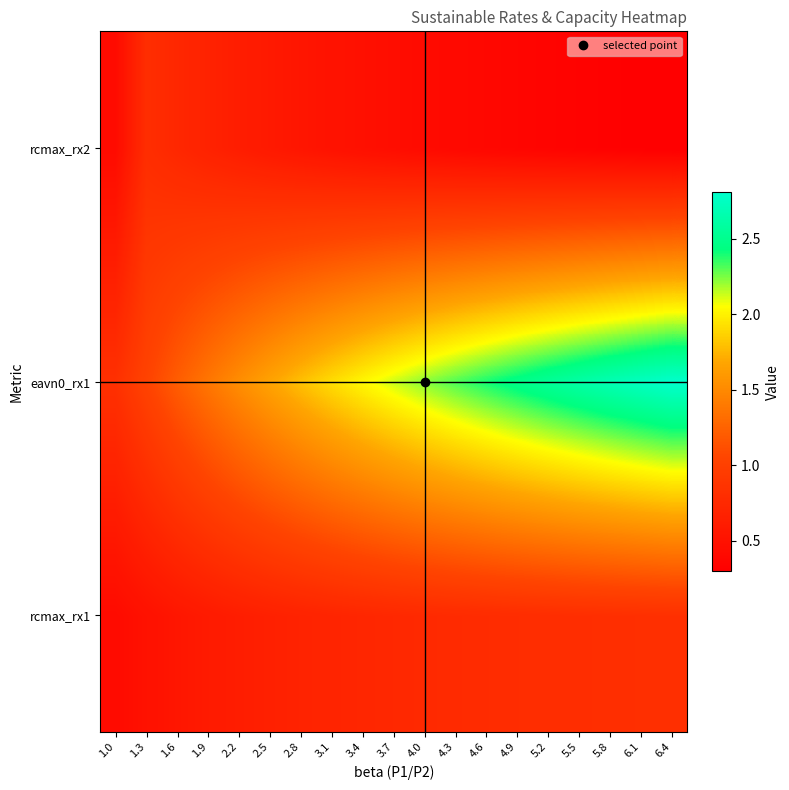

Reading left to right, extract all data points from this chart.

rcmax_rx1: 1.0=0.4	1.3=0.5	1.6=0.5	1.9=0.6	2.2=0.6	2.5=0.7	2.8=0.7	3.1=0.7	3.4=0.7	3.7=0.7	4.0=0.8	4.3=0.8	4.6=0.8	4.9=0.8	5.2=0.8	5.5=0.8	5.8=0.8	6.1=0.8	6.4=0.8
eavn0_rx1: 1.0=0.8	1.3=1.0	1.6=1.2	1.9=1.4	2.2=1.5	2.5=1.7	2.8=1.8	3.1=1.9	3.4=2.0	3.7=2.1	4.0=2.2	4.3=2.3	4.6=2.4	4.9=2.5	5.2=2.5	5.5=2.6	5.8=2.7	6.1=2.7	6.4=2.8
rcmax_rx2: 1.0=0.4	1.3=0.8	1.6=0.7	1.9=0.7	2.2=0.6	2.5=0.6	2.8=0.5	3.1=0.5	3.4=0.5	3.7=0.5	4.0=0.4	4.3=0.4	4.6=0.4	4.9=0.4	5.2=0.4	5.5=0.3	5.8=0.3	6.1=0.3	6.4=0.3